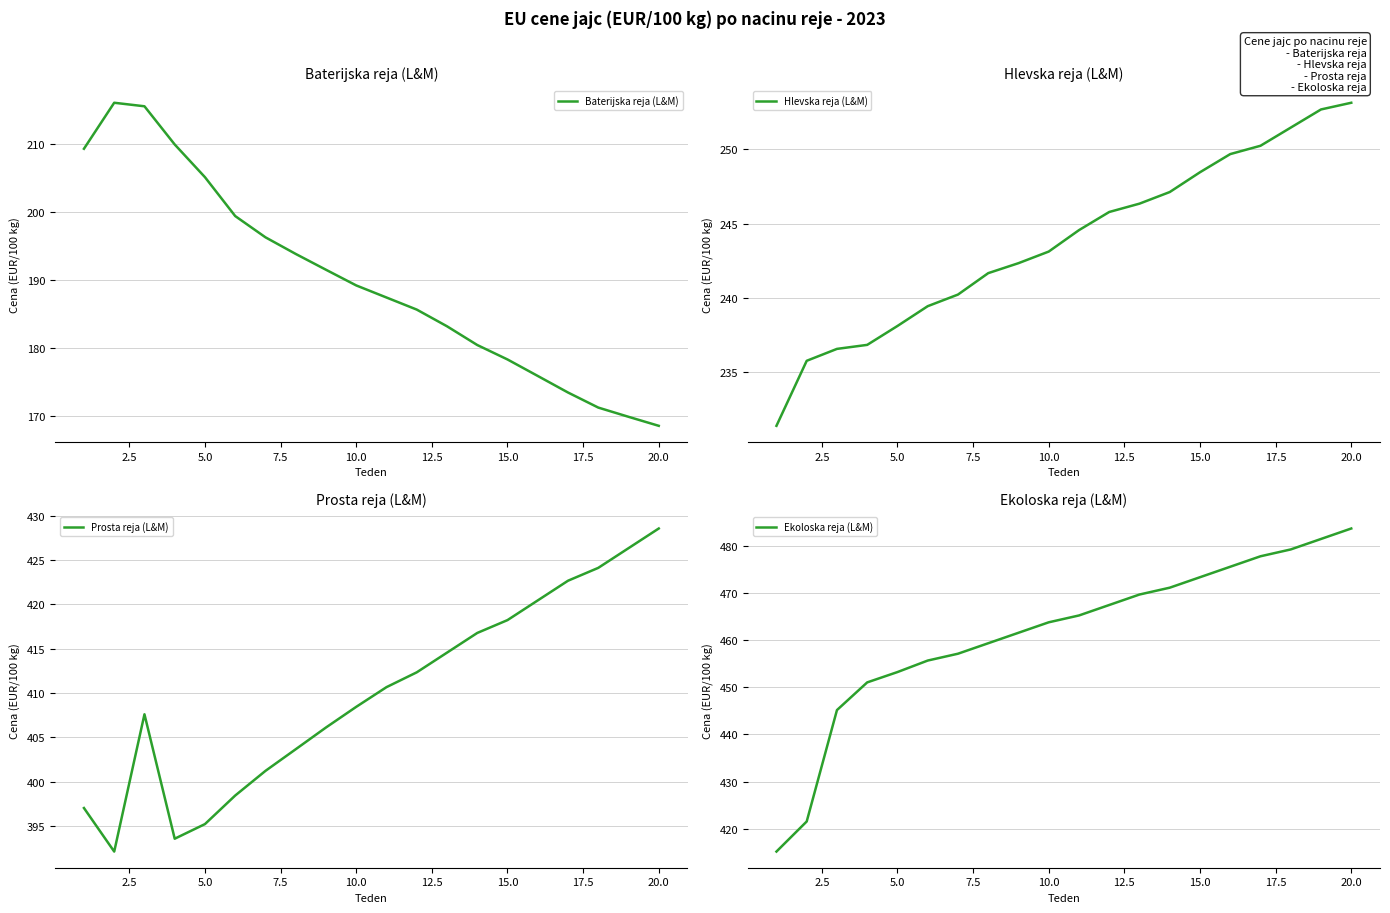

What is the difference between the second highest and minimum values in the Prosta reja (L&M) series?

34.2